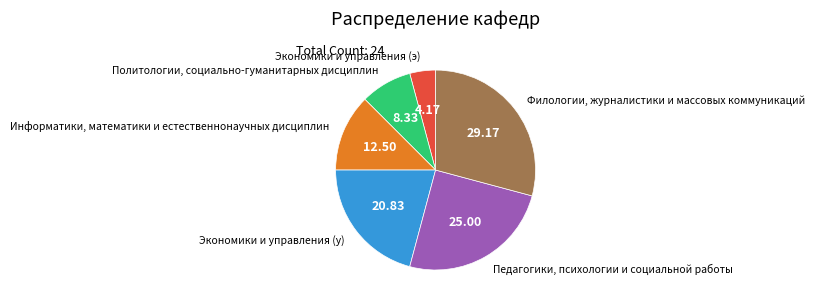

Is it true that Филологии, журналистики и массовых коммуникаций is 34% of the pie?

False